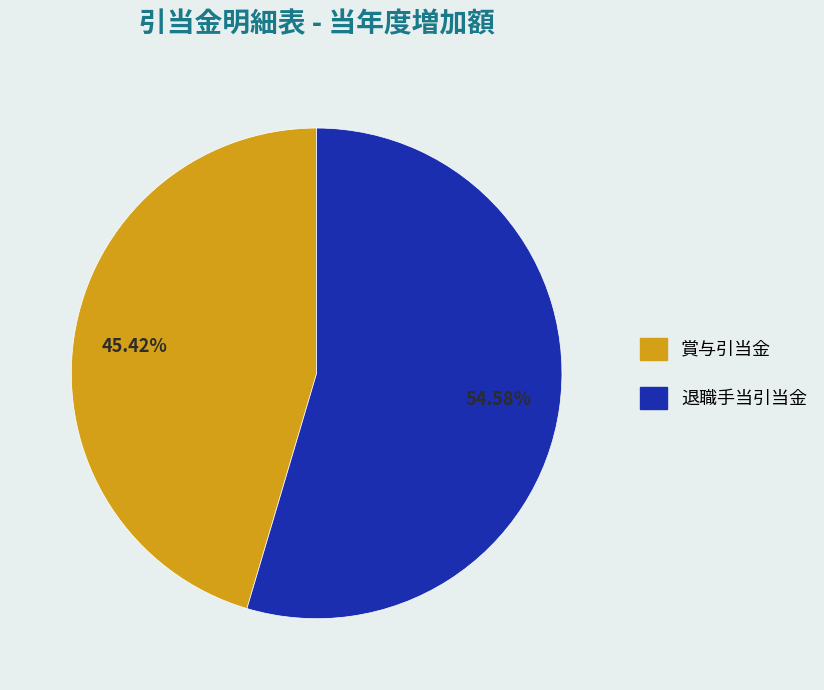

To the nearest percent, what percentage of the pie is 賞与引当金?

45%